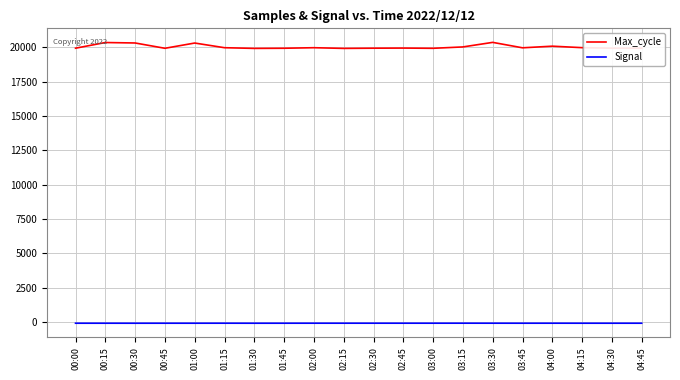

What is the maximum value shown in the chart?

20351